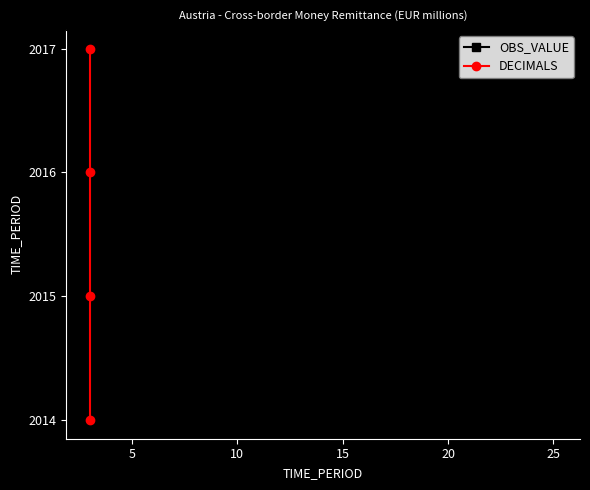

What are all the series names shown in the legend?

OBS_VALUE, DECIMALS